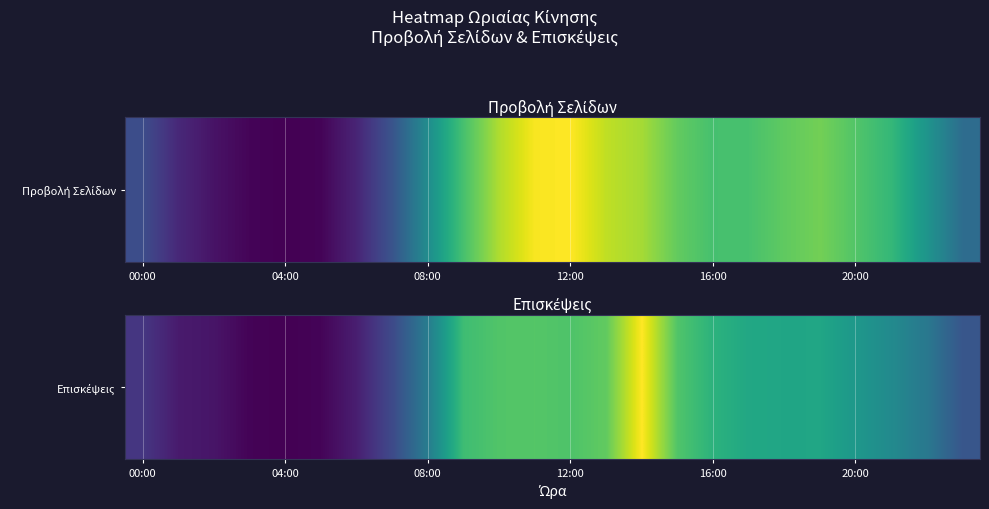

The chart shows a value of 0.7 at 12:00. True or false?

True